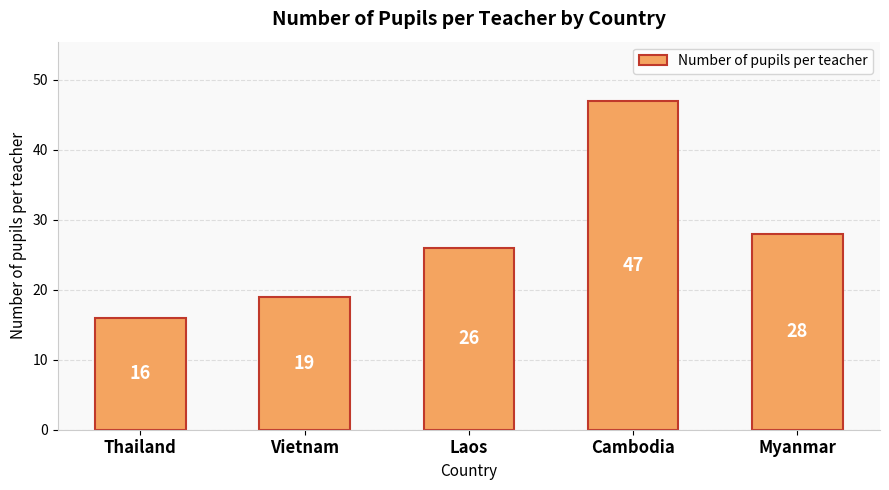

Is it true that the value at Myanmar is 28?

True